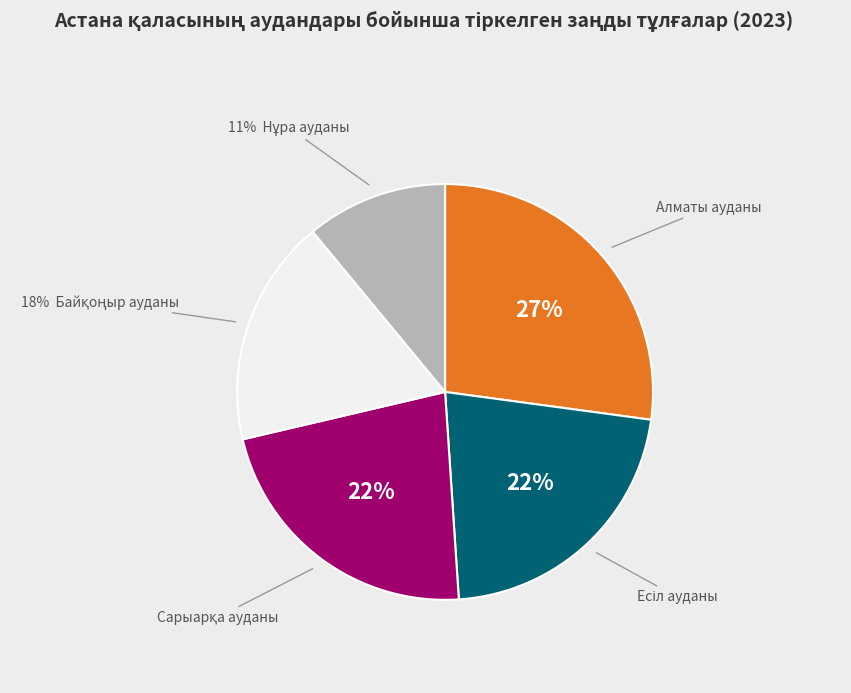

Does any single category account for the majority?

No